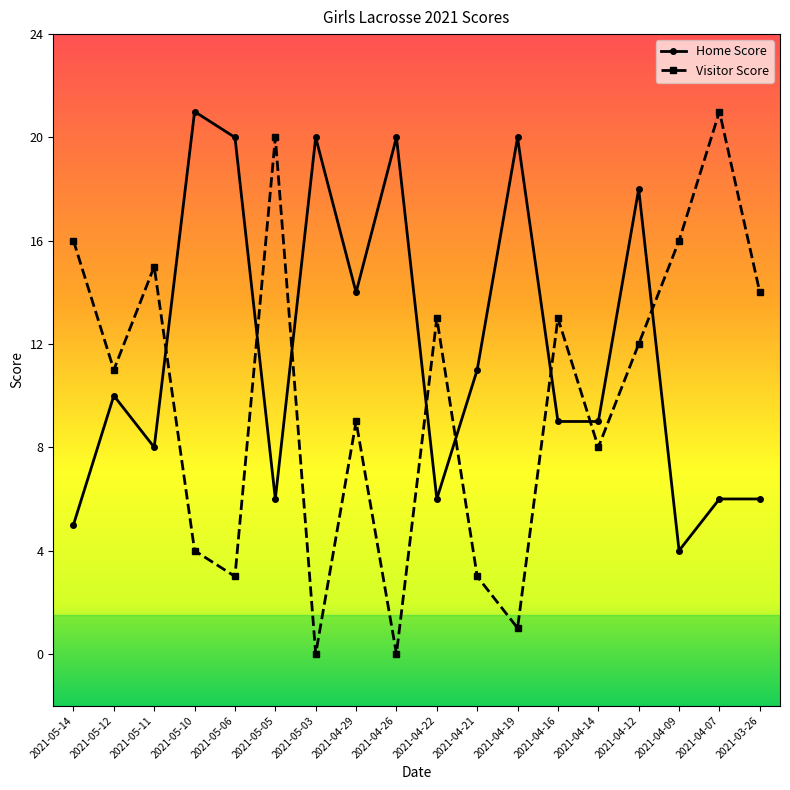

Between which two adjacent categories do Visitor Score and Home Score first intersect?

2021-05-11 and 2021-05-10